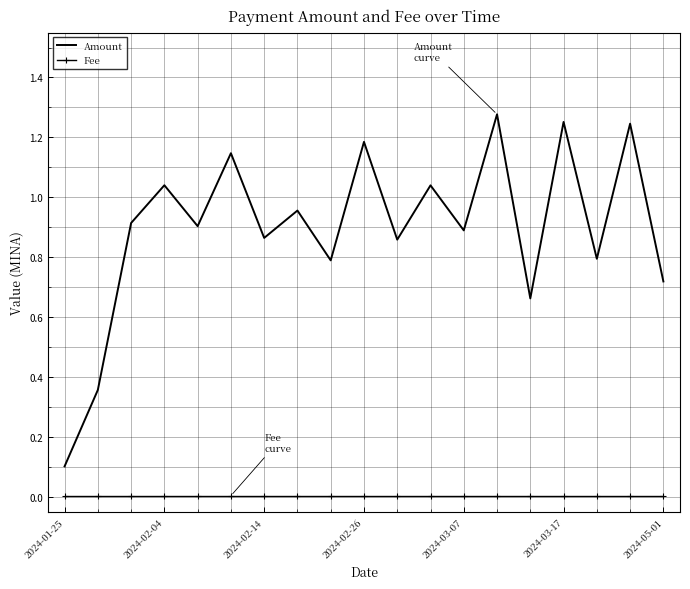

List the series in order of their overall mean, highest first.

Amount, Fee